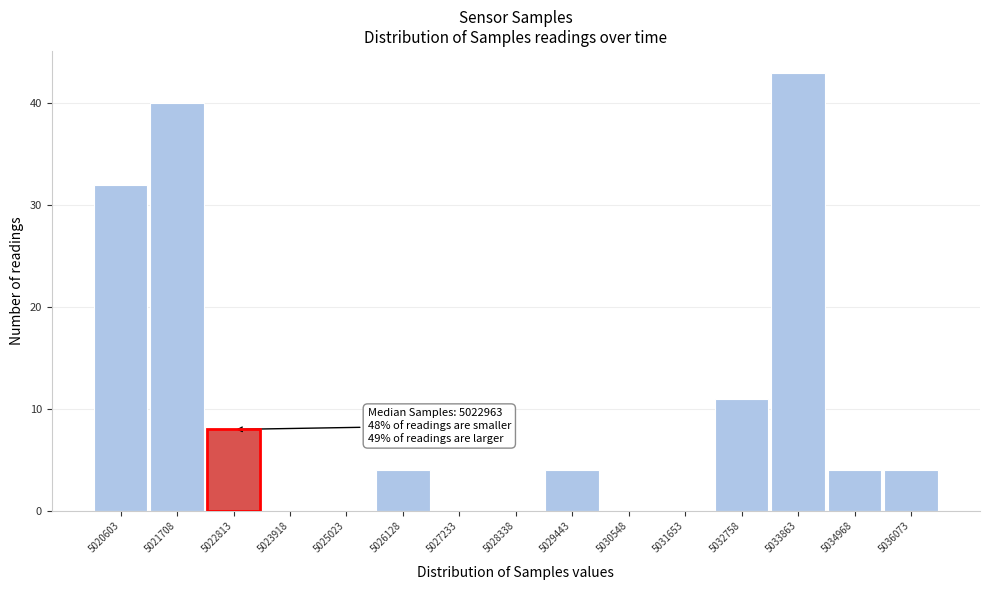

Reading left to right, list all the values displayed in this chart.

5020603=32	5021708=40	5022813=8	5023918=0	5025023=0	5026128=4	5027233=0	5028338=0	5029443=4	5030548=0	5031653=0	5032758=11	5033863=43	5034968=4	5036073=4